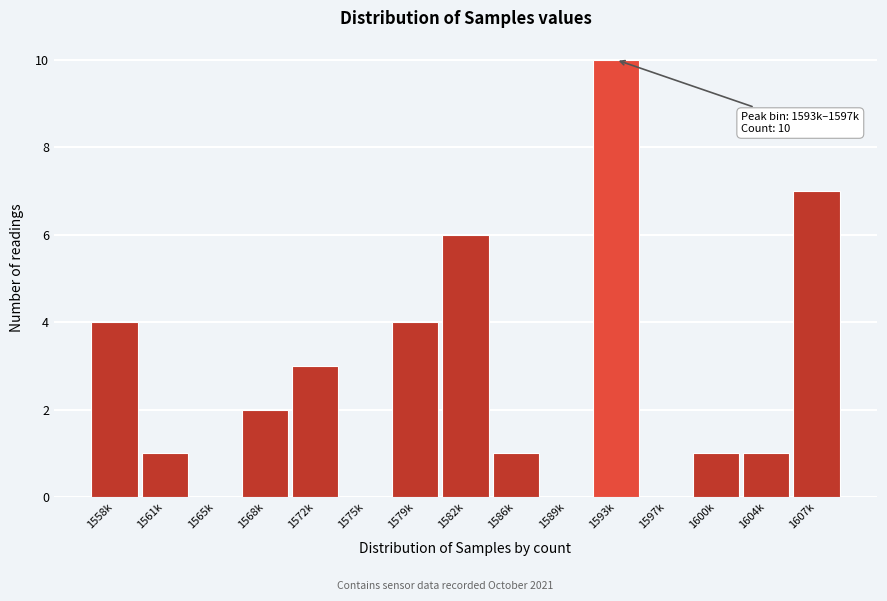

Reading left to right, what are all the values shown in this chart?

1558k=4	1561k=1	1565k=0	1568k=2	1572k=3	1575k=0	1579k=4	1582k=6	1586k=1	1589k=0	1593k=10	1597k=0	1600k=1	1604k=1	1607k=7